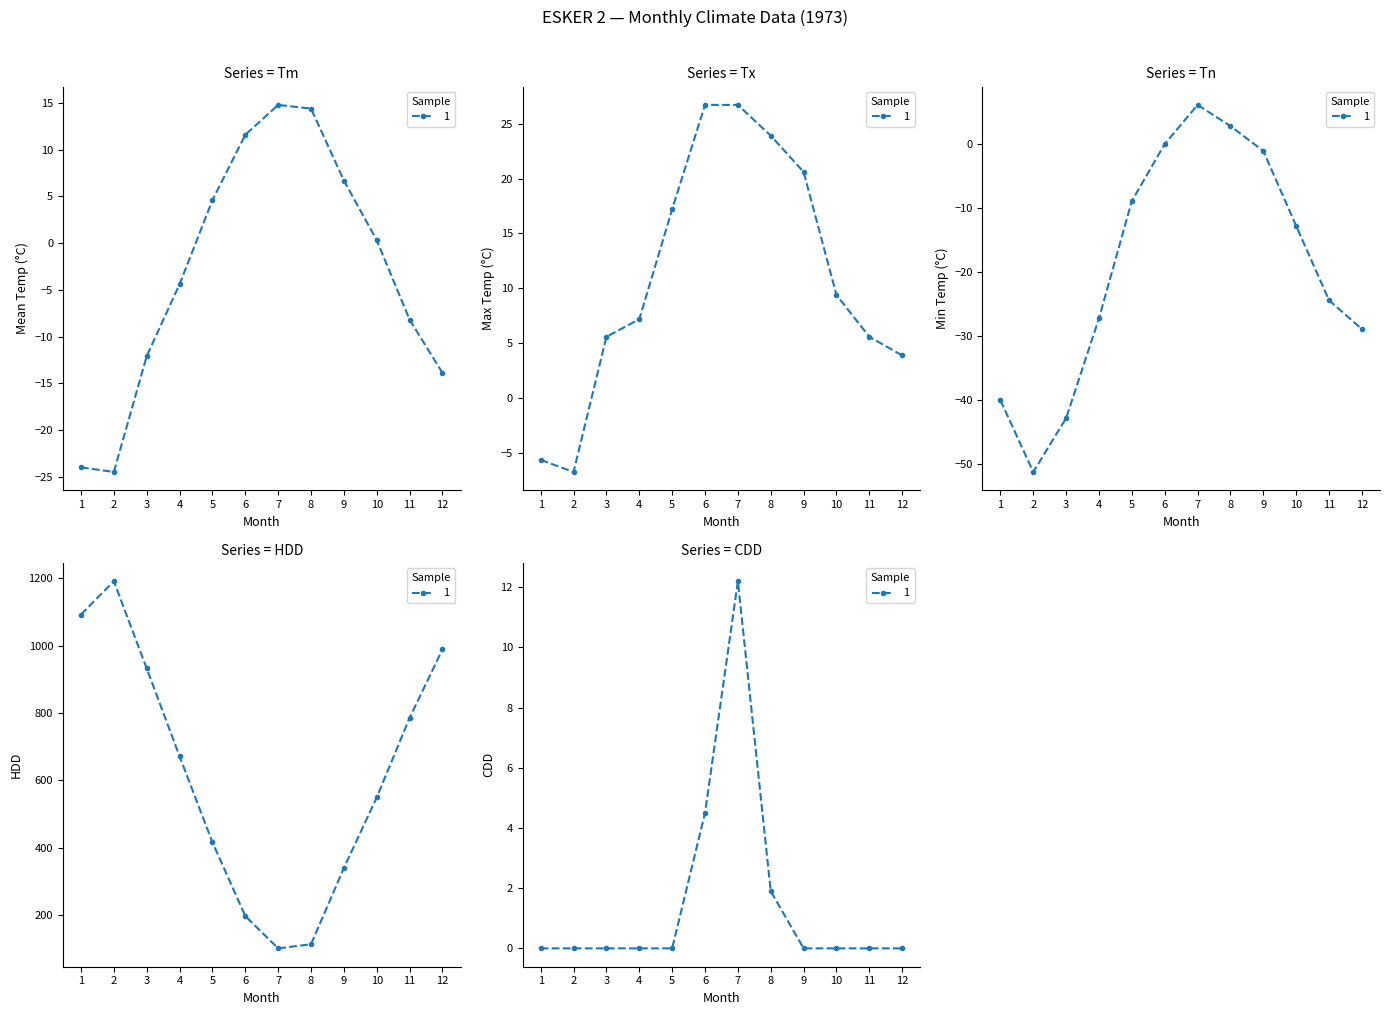

At how many categories does at least one series exceed 51?

12